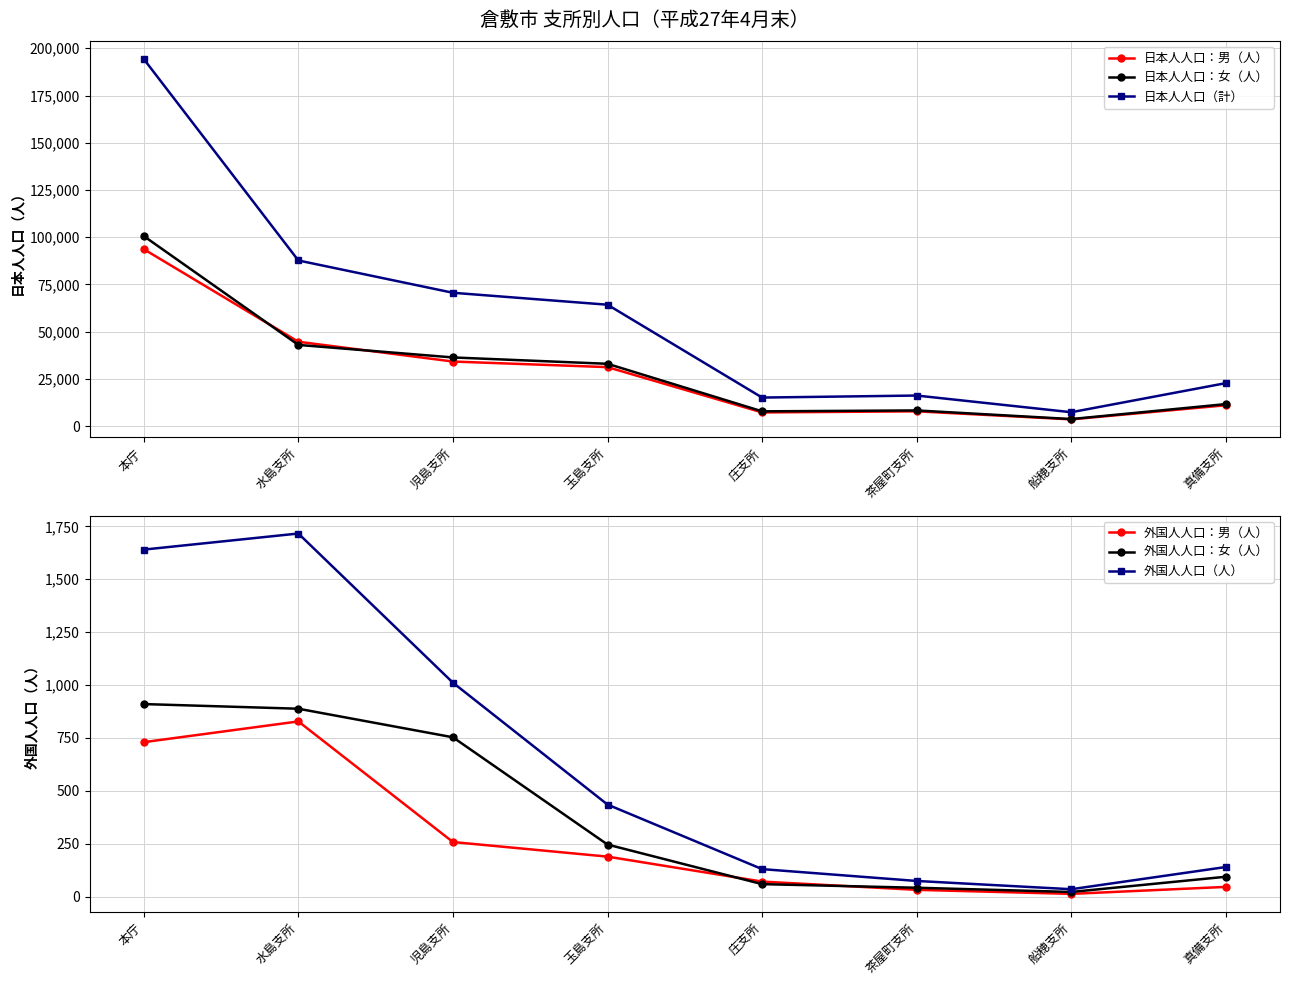

Reading left to right, extract all data points from this chart.

日本人人口：男（人）: 93691	44690	34221	31261	7286	7880	3616	11098
日本人人口：女（人）: 100616	43014	36388	33026	7869	8347	3781	11699
日本人人口（計）: 194307	87704	70609	64287	15155	16227	7397	22797
外国人人口：男（人）: 730	828	258	189	71	32	13	46
外国人人口：女（人）: 910	888	753	246	59	42	22	94
外国人人口（人）: 1640	1716	1011	435	130	74	35	140